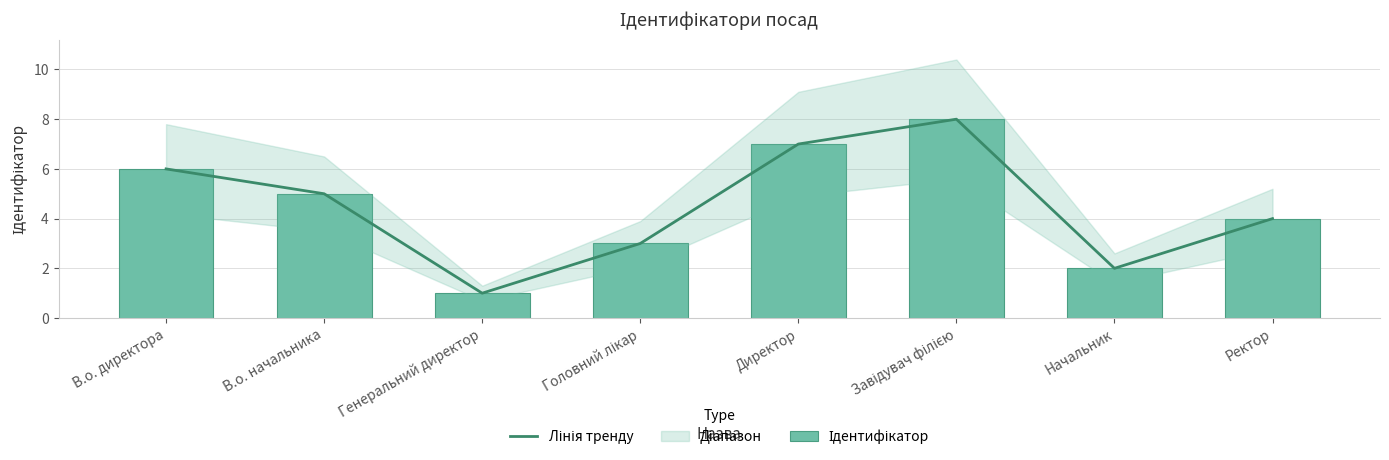

Which series has the largest total across all categories?

Лінія тренду